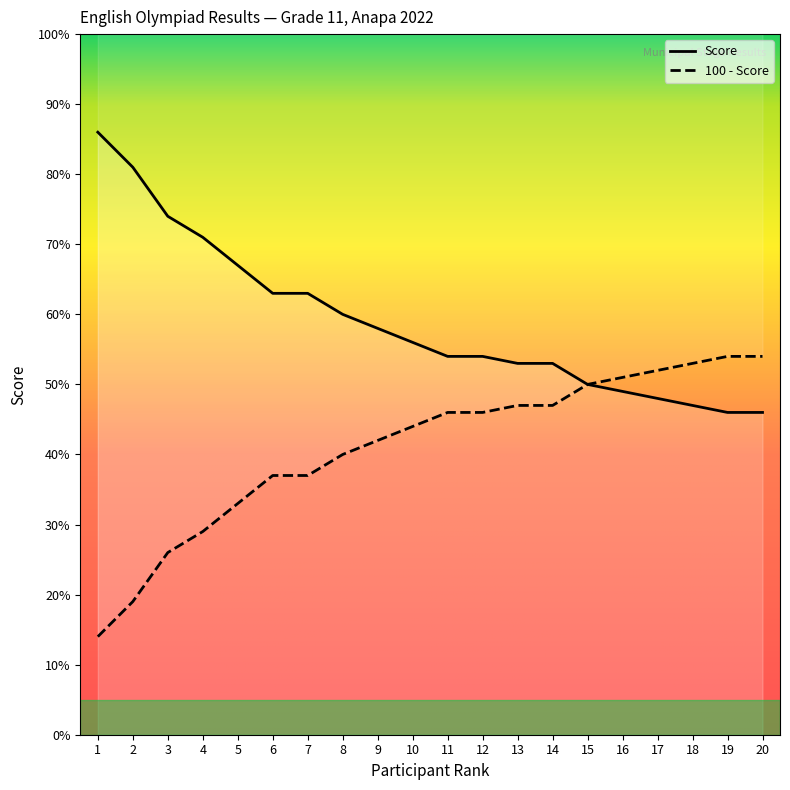

Between 14 and 7, which is larger?

7